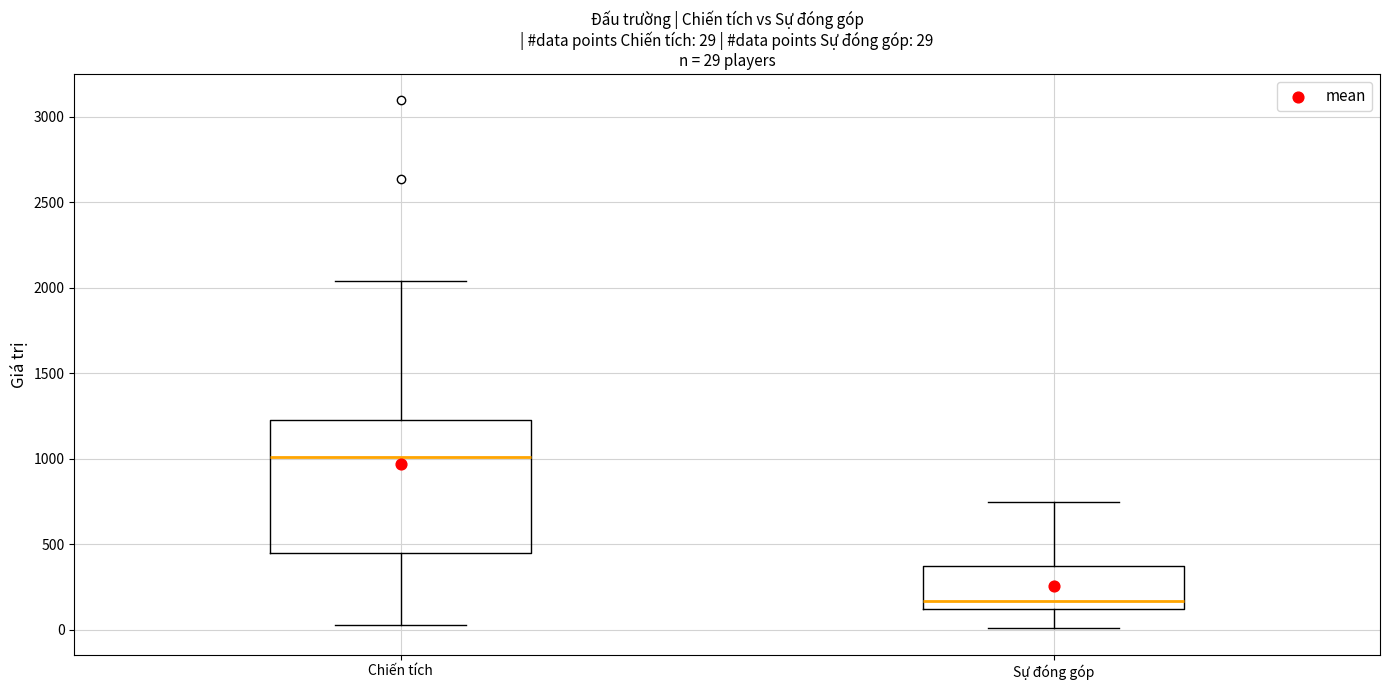

Which box's median line is the highest?

Chiến tích